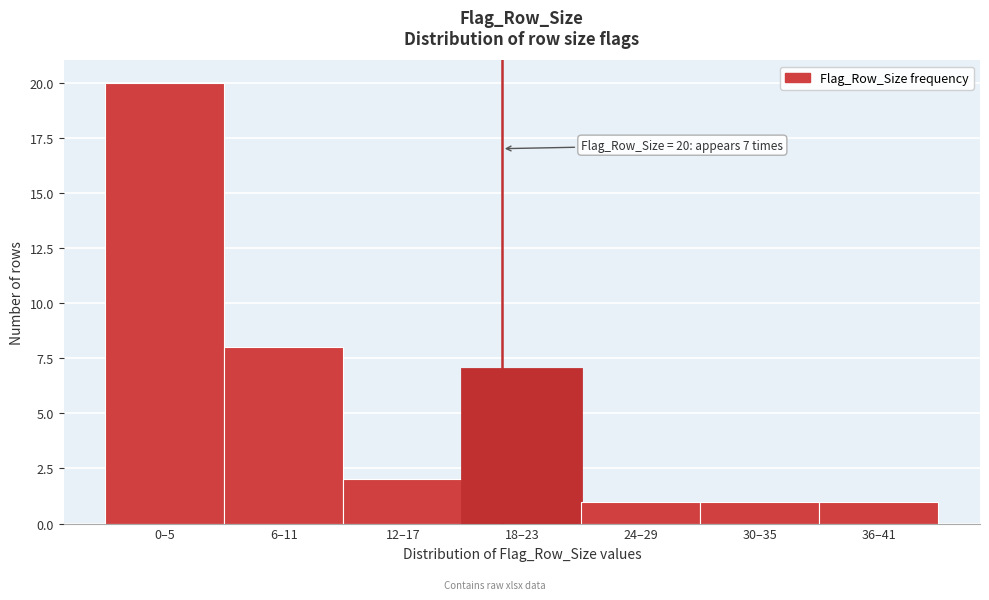

Reading right to left, list all the values displayed in this chart.

36–41=1	30–35=1	24–29=1	18–23=7	12–17=2	6–11=8	0–5=20